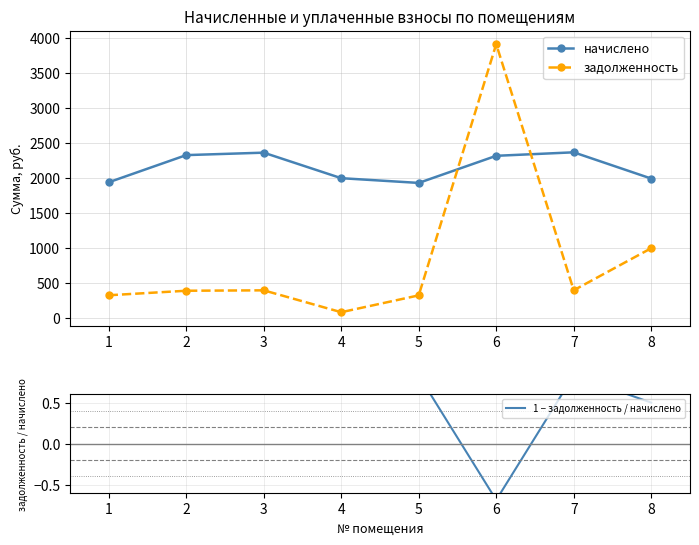

What is the difference between the highest and lowest values at 8?

1988.5